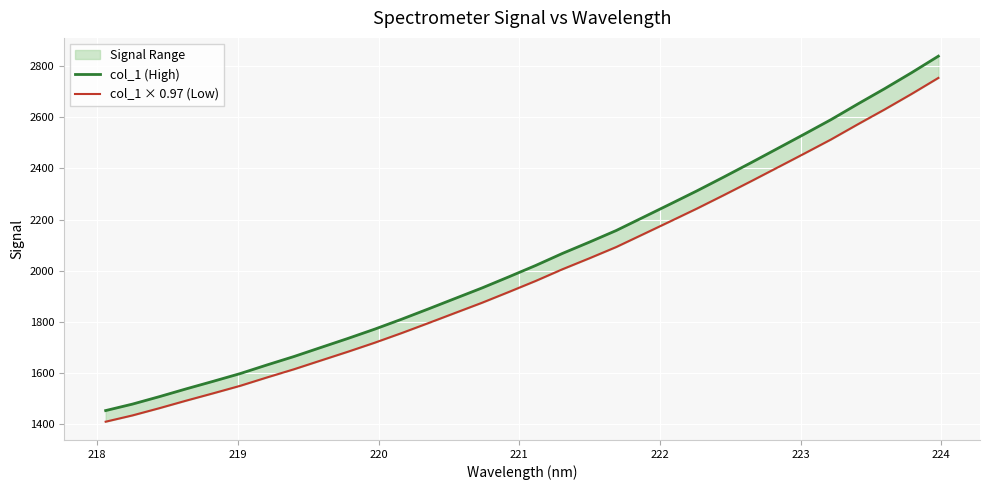

Does the chart display data point markers on the line(s)?

No